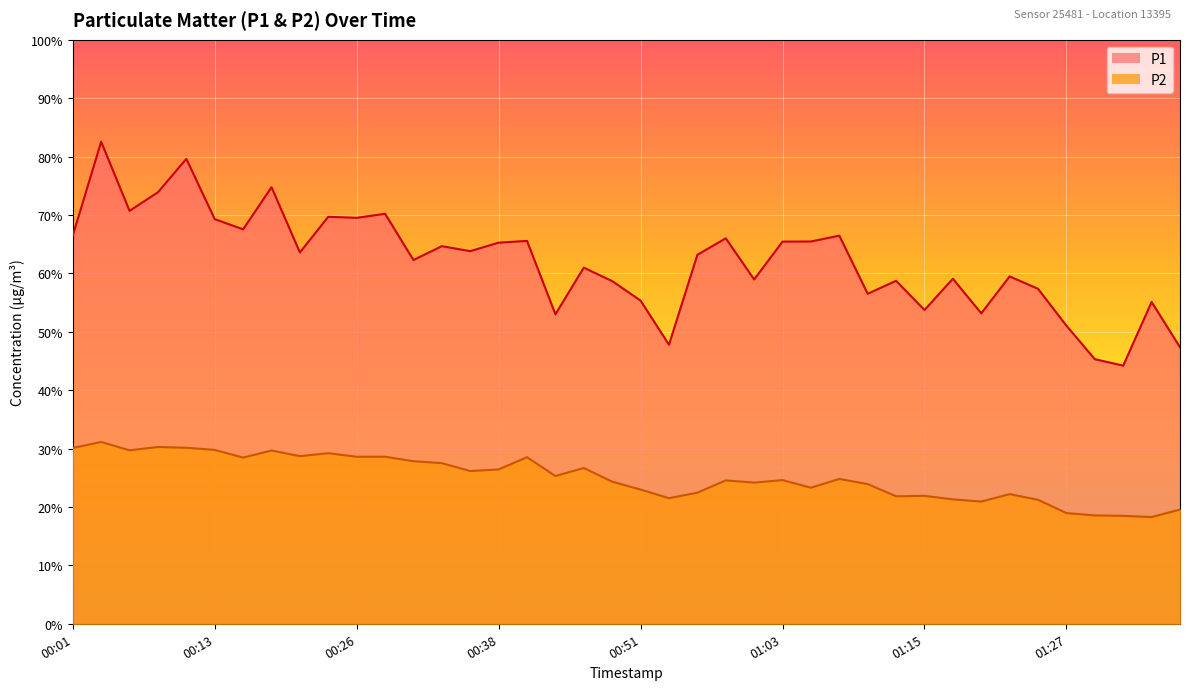

True or false: P1 has more than 1 interior local peaks.

True